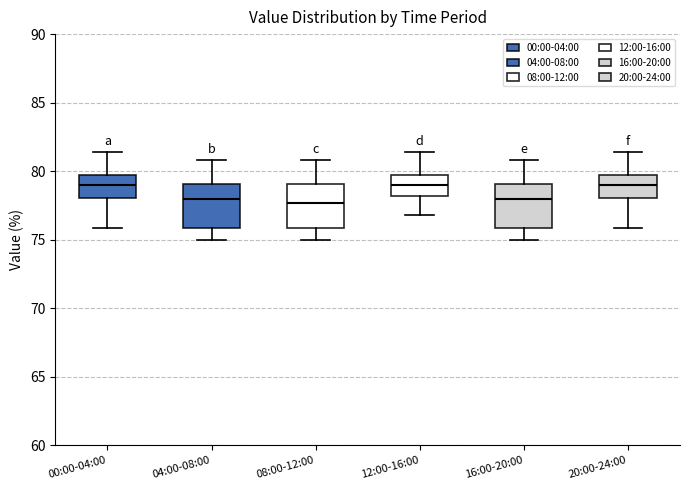

Reading left to right, transcribe this box plot: for each box, give where its median line is, the range the box spans, and where its two whiskers end, as read against the y-axis. The values are not printed on the chart, so give them approximately, as read against the axis.

00:00-04:00: median 79.0, box 78.0 to 79.5, whiskers 76.0 to 81.5
04:00-08:00: median 78.0, box 76.0 to 79.0, whiskers 75.0 to 81.0
08:00-12:00: median 77.5, box 76.0 to 79.0, whiskers 75.0 to 81.0
12:00-16:00: median 79.0, box 78.0 to 79.5, whiskers 77.0 to 81.5
16:00-20:00: median 78.0, box 76.0 to 79.0, whiskers 75.0 to 81.0
20:00-24:00: median 79.0, box 78.0 to 79.5, whiskers 76.0 to 81.5